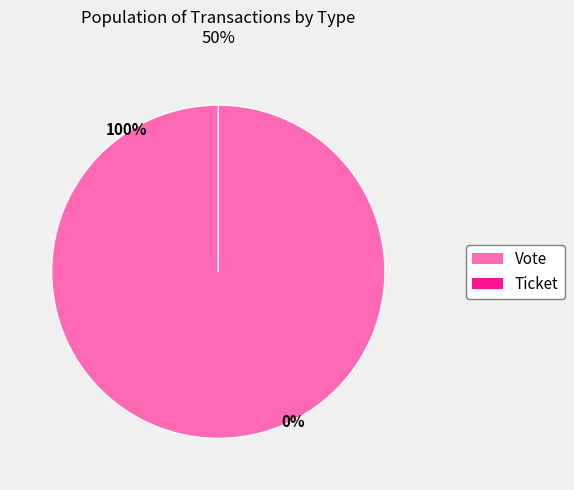

What is the largest slice in the pie chart?

Vote